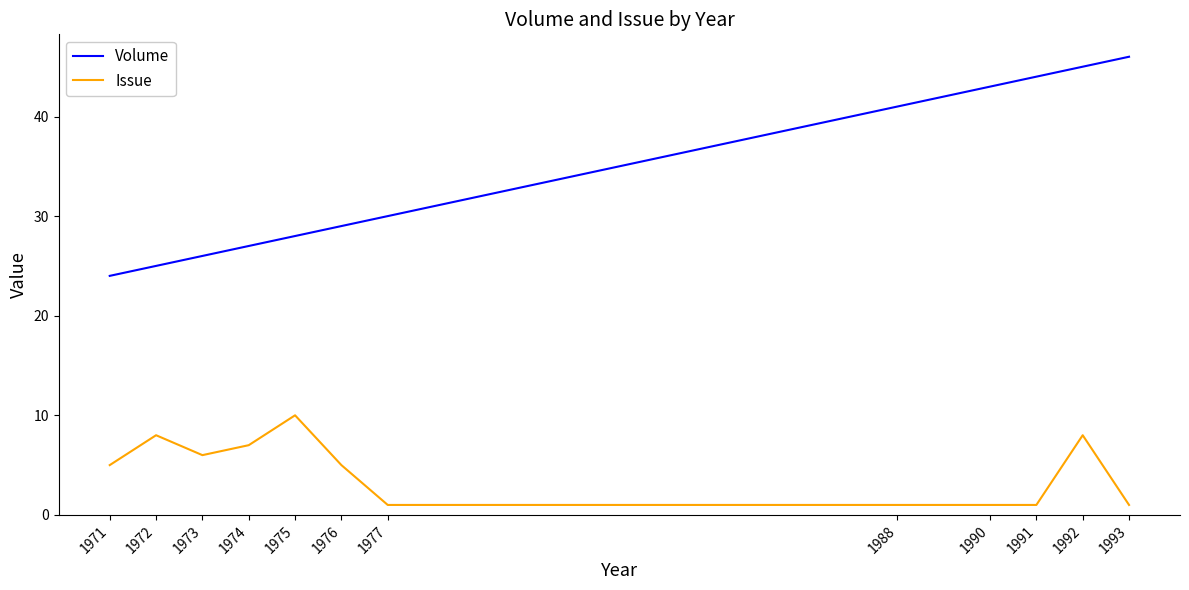

Does the chart have visible grid lines?

No